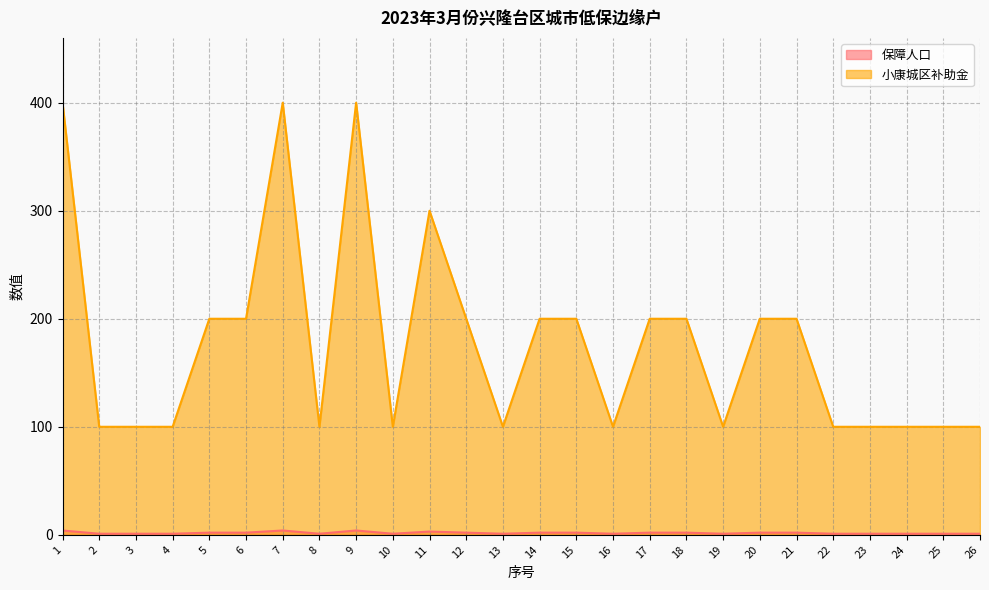

Which series has the largest total across all categories?

小康城区补助金